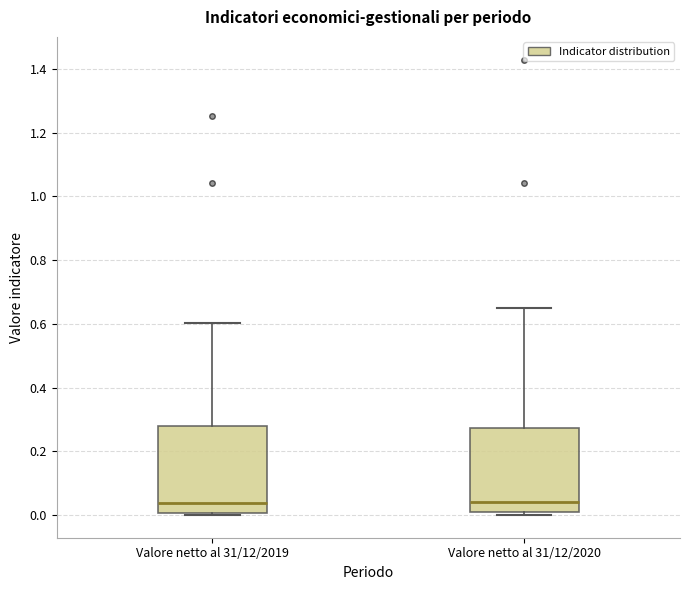

Reading left to right, transcribe this box plot: for each box, give where its median line is, the range the box spans, and where its two whiskers end, as read against the y-axis. The values are not printed on the chart, so give them approximately, as read against the axis.

Valore netto al 31/12/2019: median 0.04, box 0.00 to 0.28, whiskers 0.00 (just below the box's lower edge) to 0.60
Valore netto al 31/12/2020: median 0.04, box 0.00 to 0.28, whiskers 0.00 (just below the box's lower edge) to 0.64